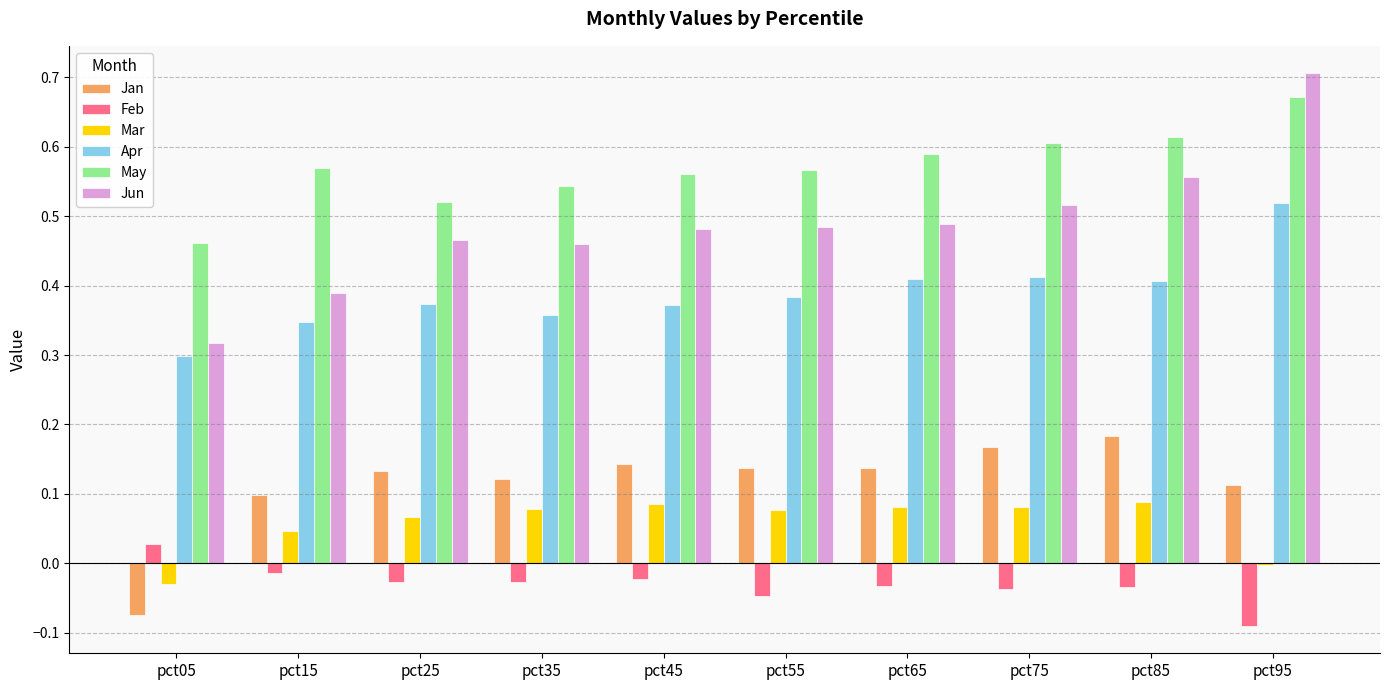

What are all the series names shown in the legend?

Jan, Feb, Mar, Apr, May, Jun